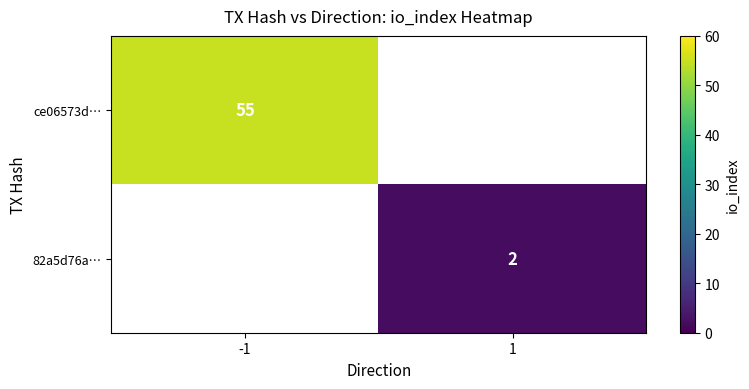

Is the value of 82a5d76a… at 1 greater than the value of ce06573d… at -1?

No